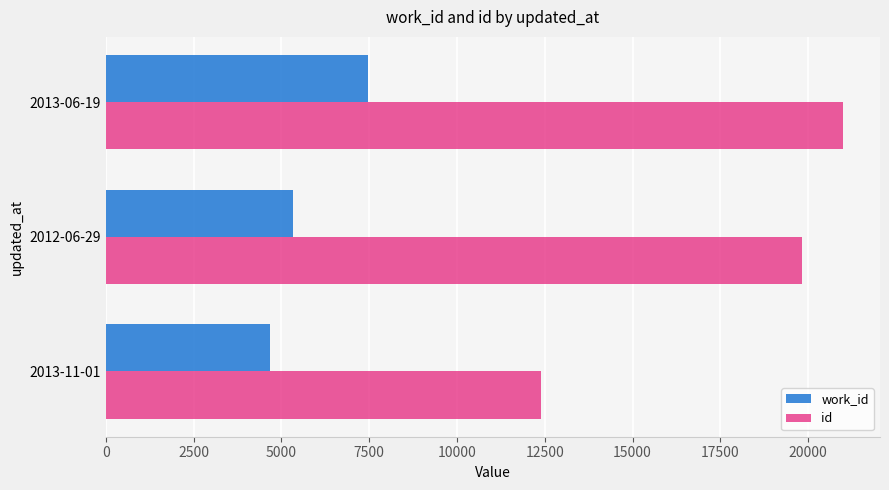

What is the spread (max minus min) of values at 2012-06-29?

14503